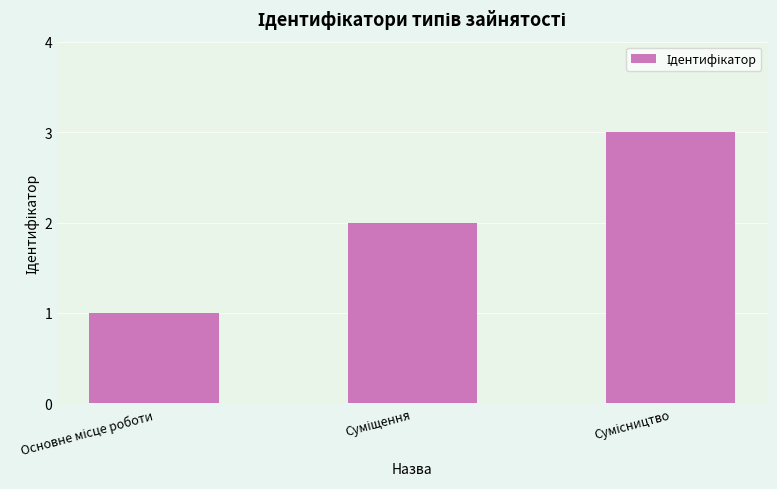

What is the greatest value displayed?

3